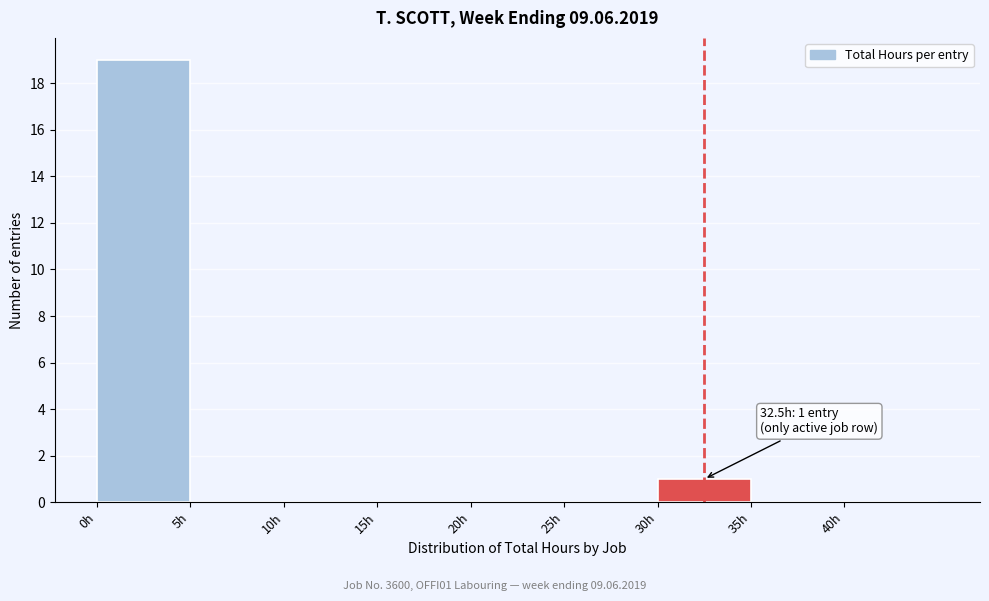

Over which range of the x-axis is the bar tallest?

0 to 5